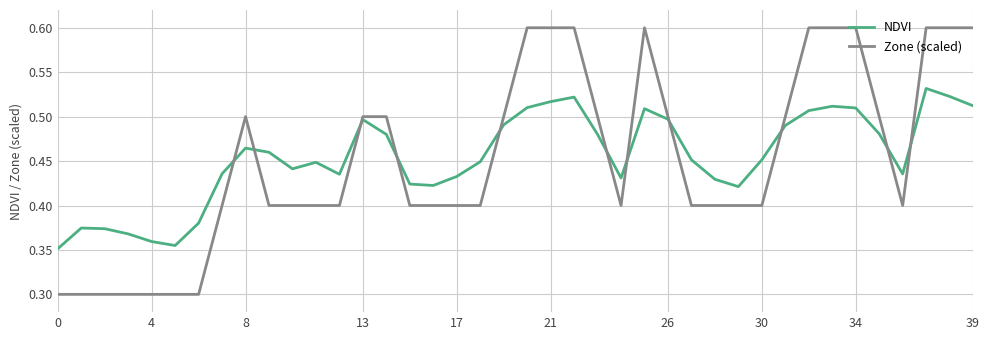

True or false: NDVI and Zone (scaled) cross at least once.

True